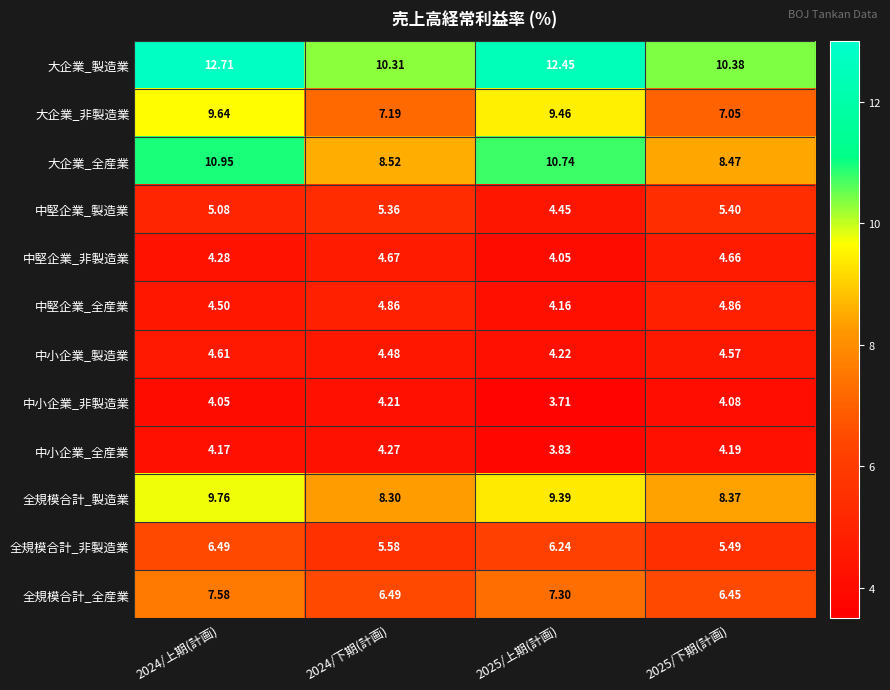

What is the greatest value displayed?

12.7